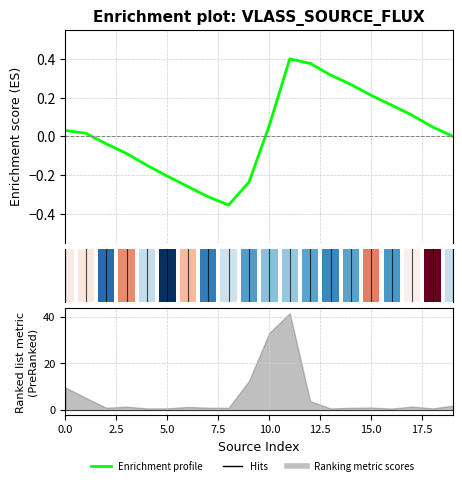

At which label is the value closest to 0?

19